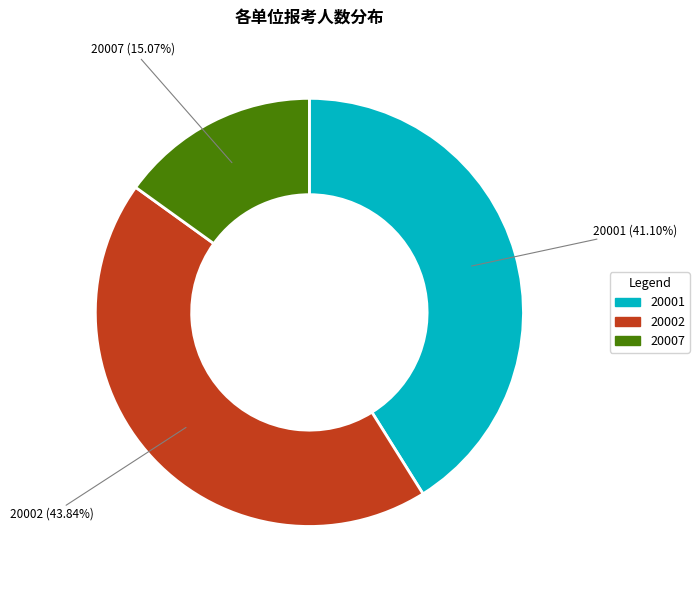

Does any single category account for the majority?

No